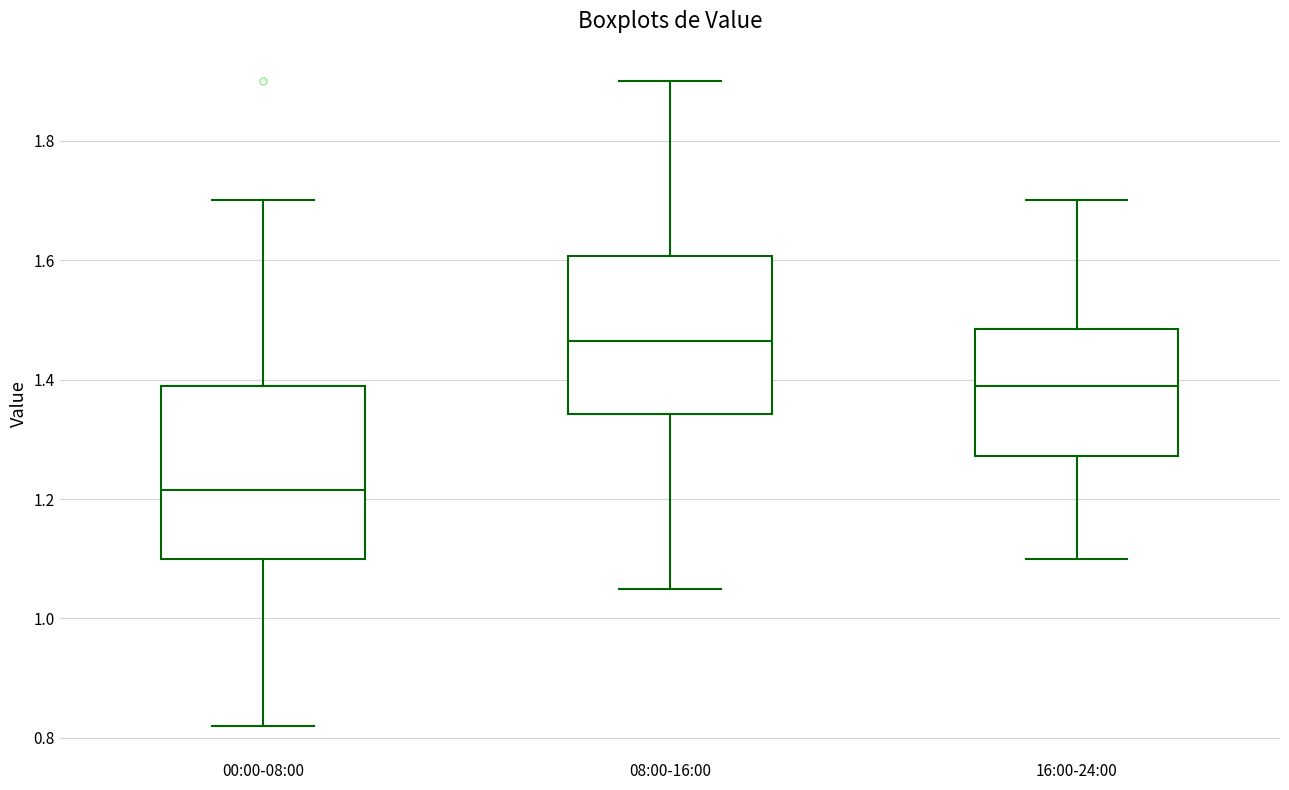

Where does the lower whisker of the box for 16:00-24:00 end on the y-axis? The values are not printed on the chart, so give them approximately, as read against the axis.

1.10